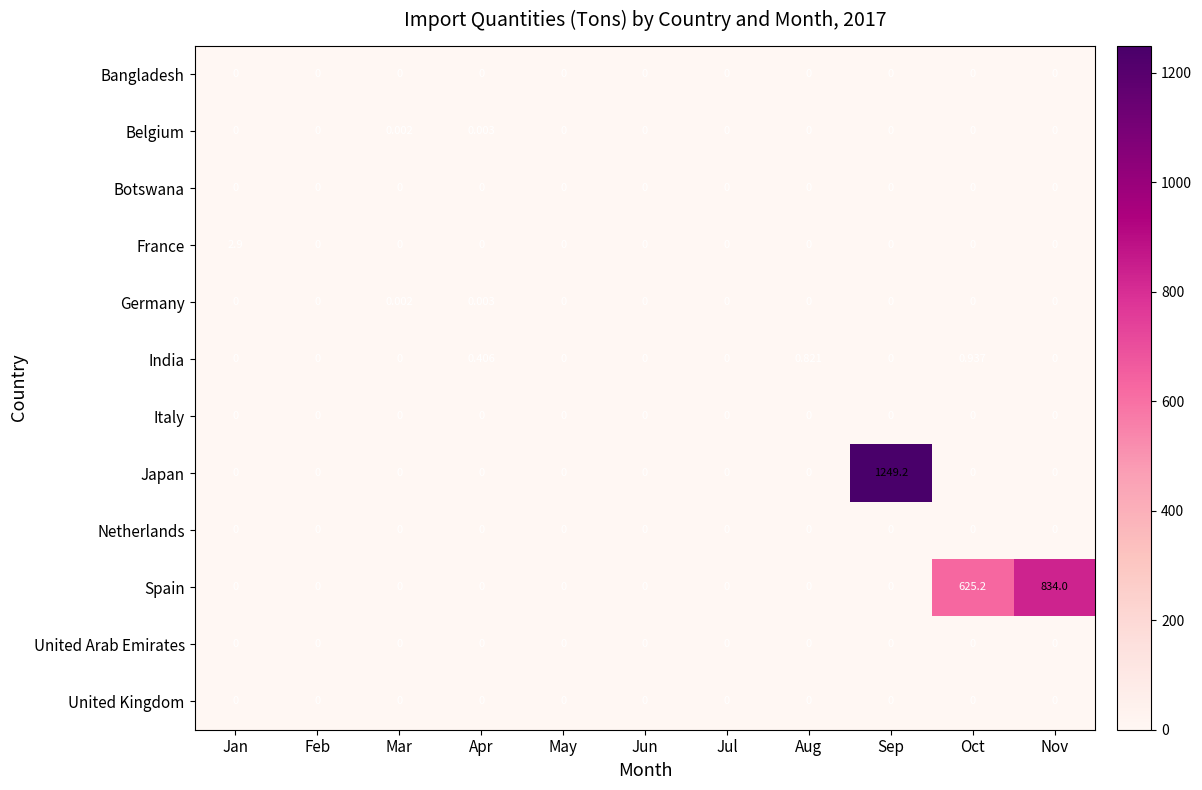

At which label does Japan reach its peak?

Sep